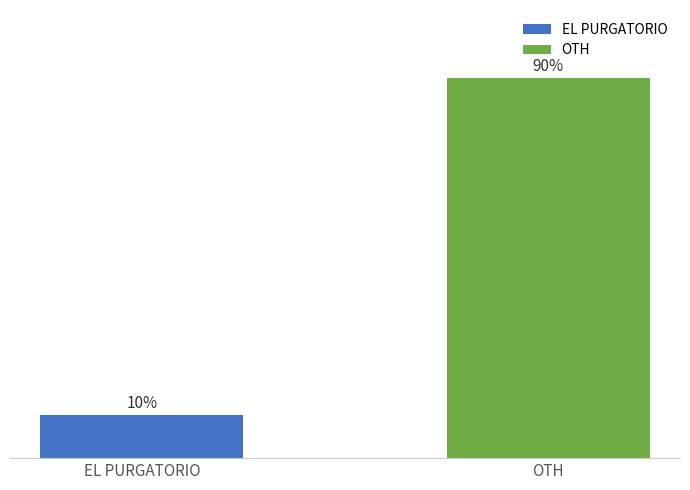

Which series has the widest spread of values?

EL PURGATORIO